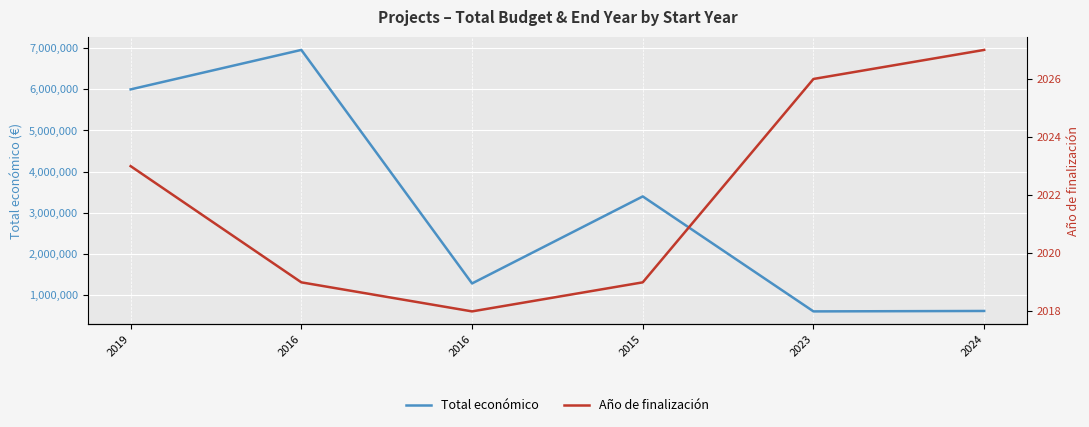

True or false: Año de finalización and Total económico intersect in this chart.

False